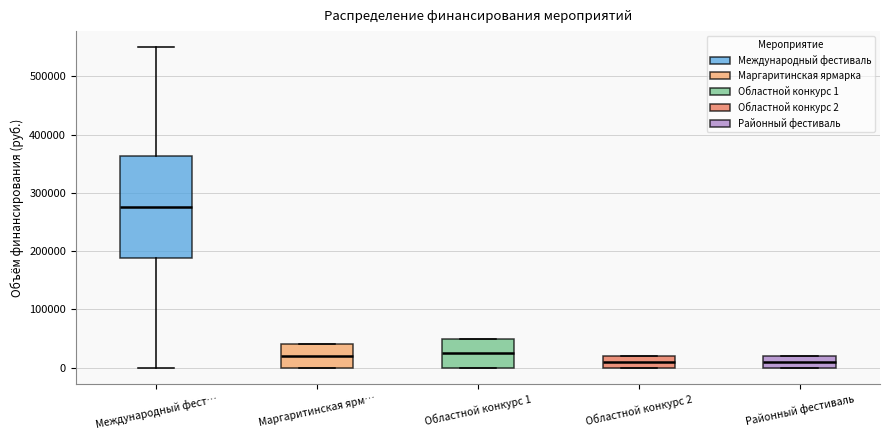

Which box has the highest median line?

Международный фест…